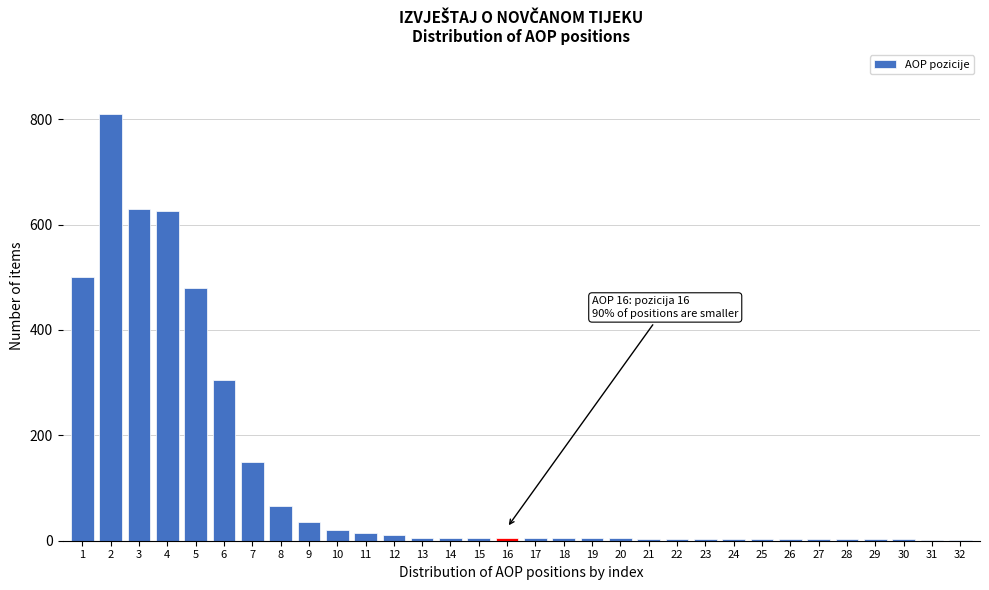

Is it true that the value at 6 is 86?

False